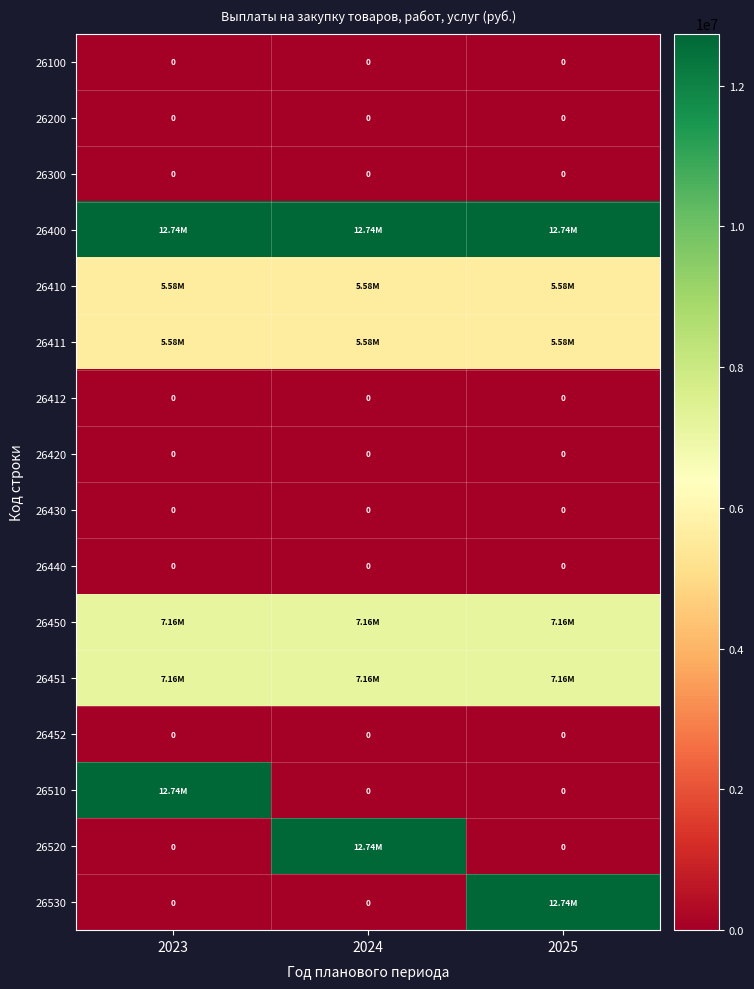

At which label does 26300 reach its peak?

2023